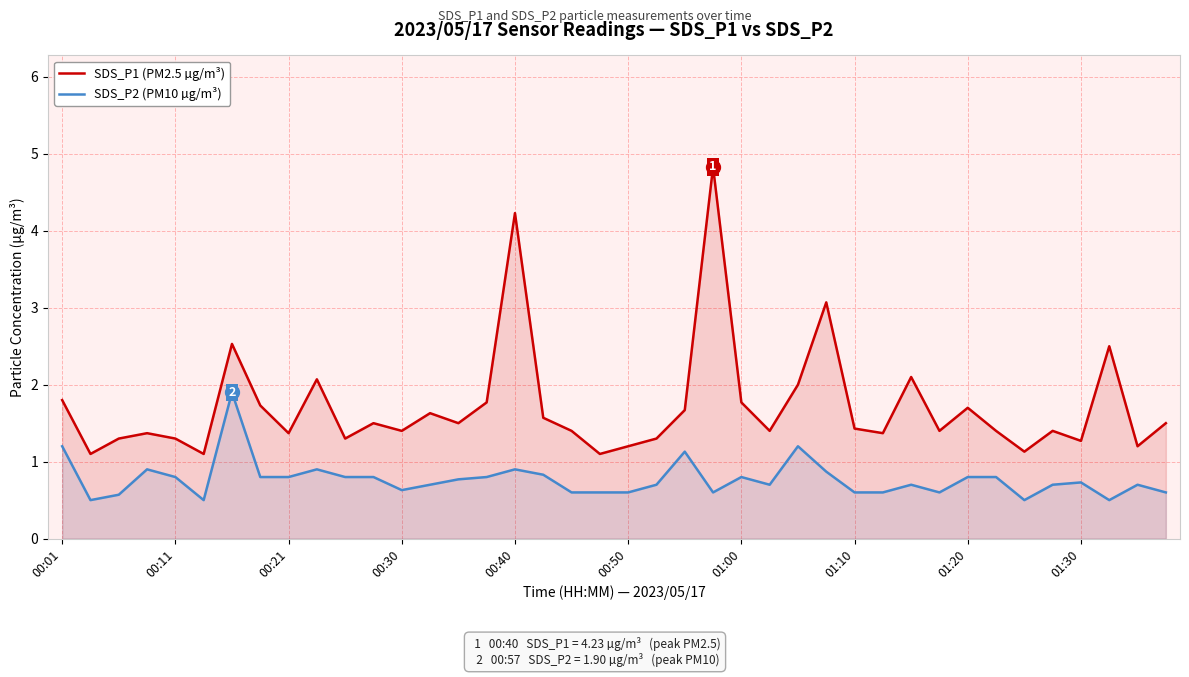

Rank the series by their average value, from lowest to highest.

SDS_P2 (PM10 µg/m³), SDS_P1 (PM2.5 µg/m³)